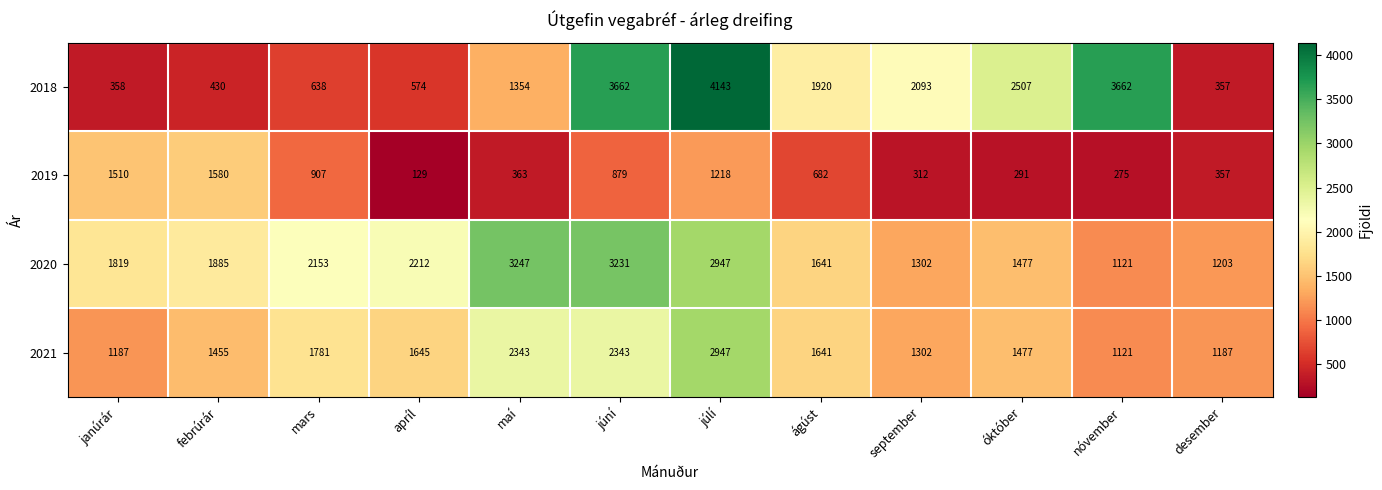

What is the sum of all 2021 values?

20429